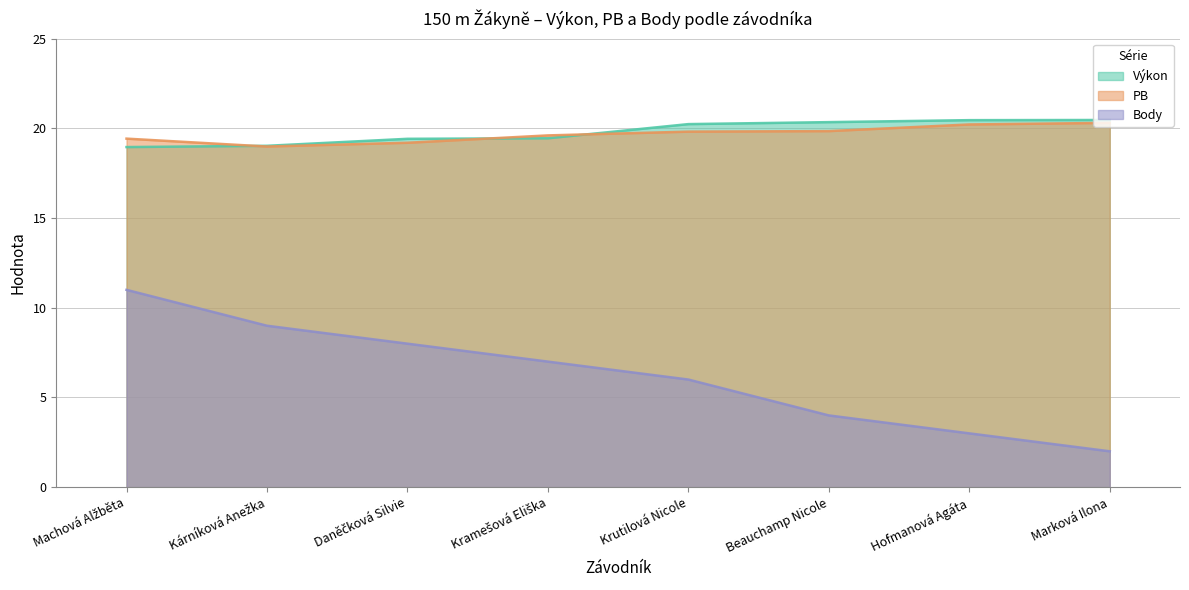

What is the total value across all series at Machová Alžběta?

49.4